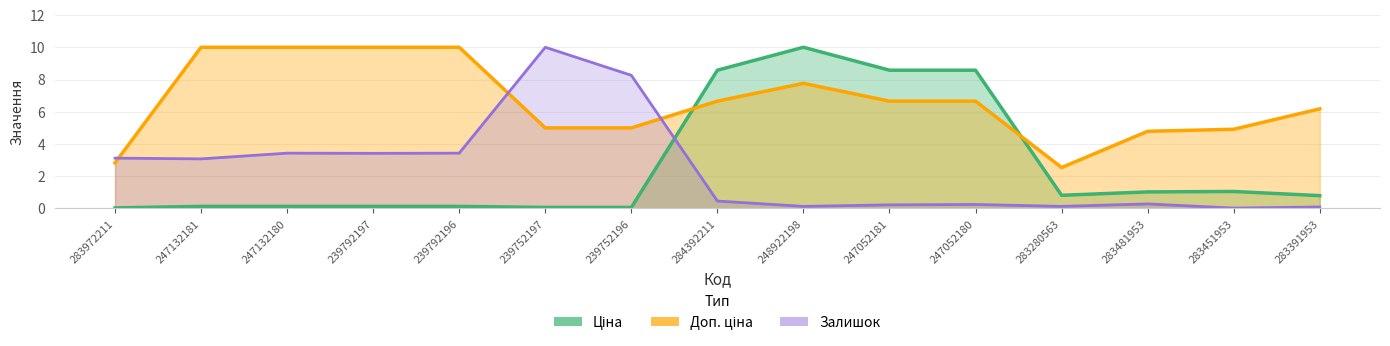

Does the chart display data point markers on the line(s)?

No